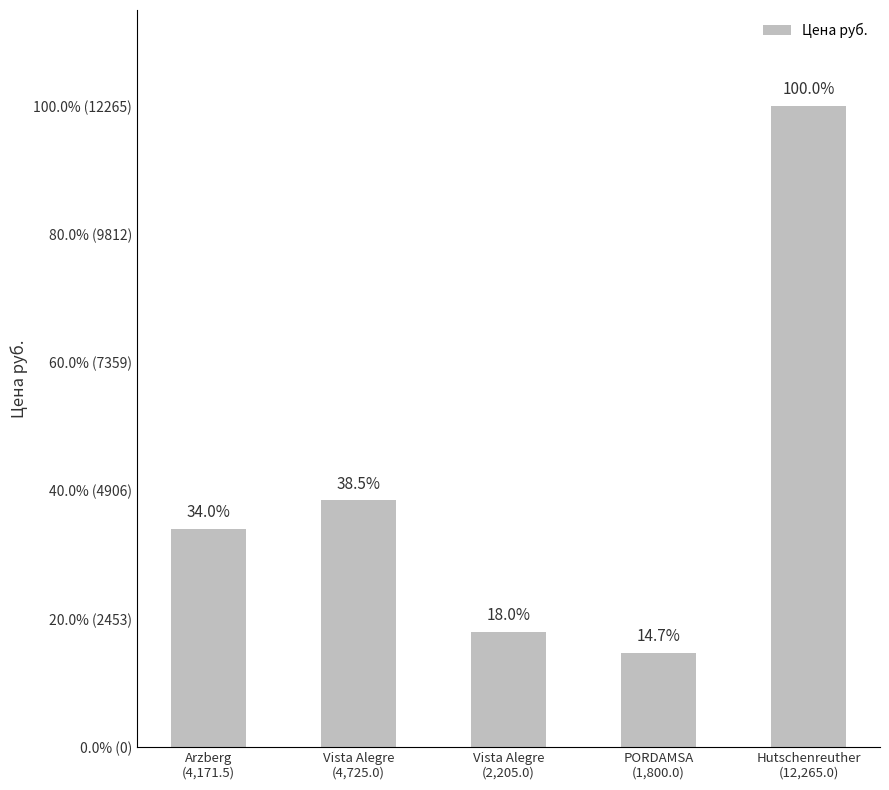

Does the chart contain any negative values?

No